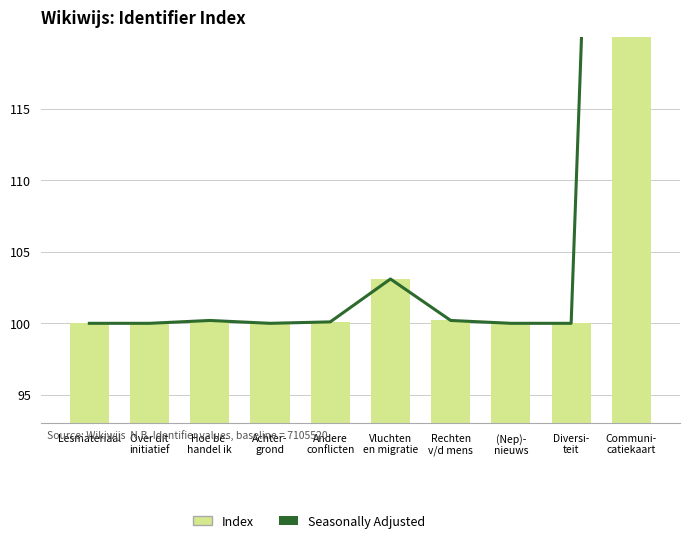

Rank the categories by Seasonally Adjusted value from highest to lowest.

Communi-
catiekaart, Vluchten
en migratie, Hoe be-
handel ik, Rechten
v/d mens, Andere
conflicten, Lesmateriaal, Over dit
initiatief, Achter-
grond, (Nep)-
nieuws, Diversi-
teit